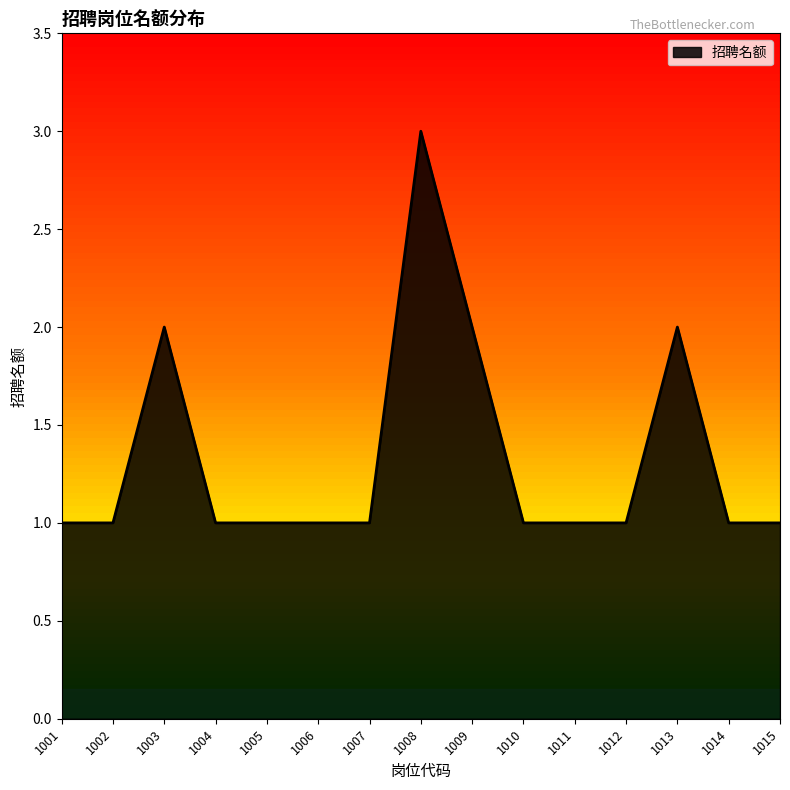

Between 1003 and 1007, which is larger?

1003